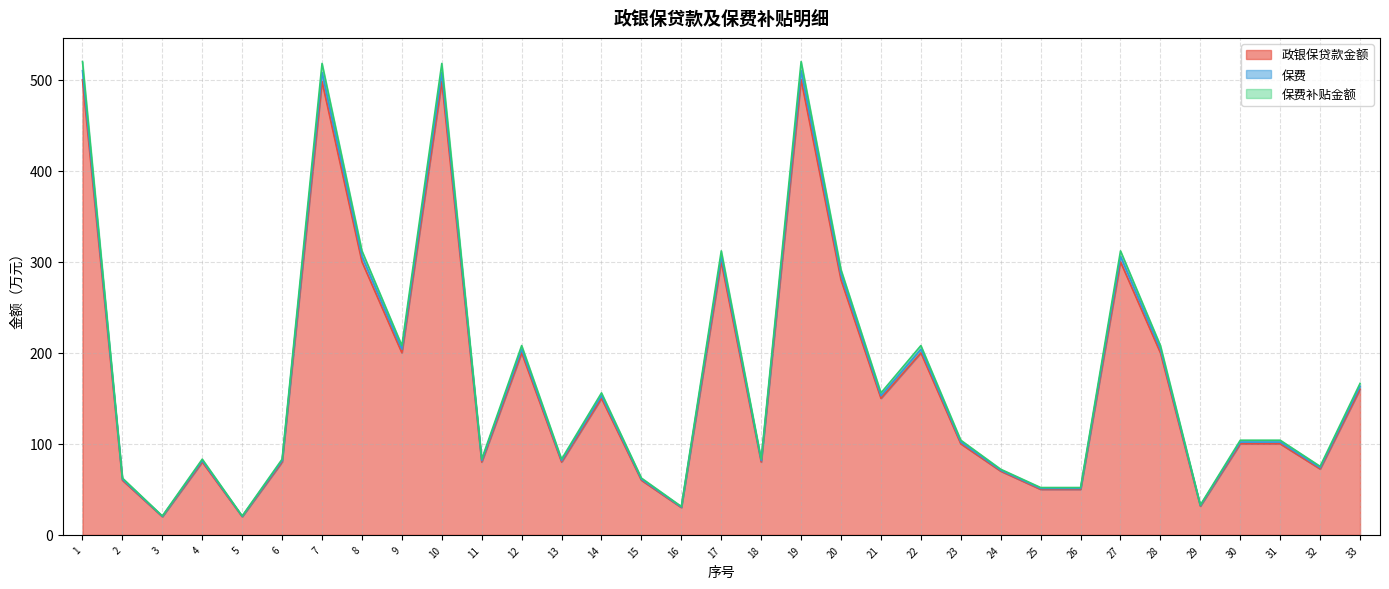

What are all the series names shown in the legend?

政银保贷款金额, 保费, 保费补贴金额